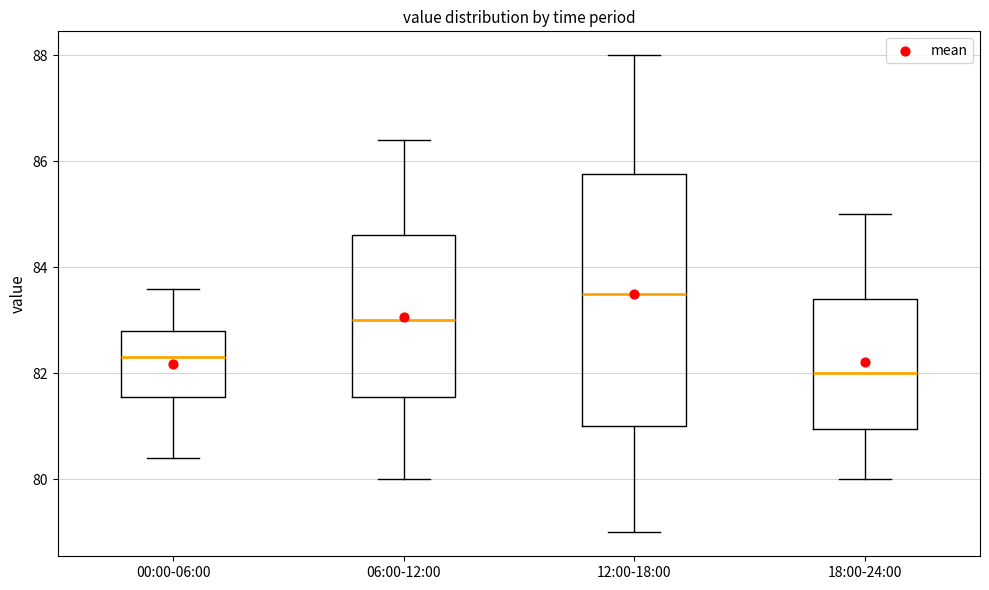

Reading left to right, transcribe this box plot: for each box, give where its median line is, the range the box spans, and where its two whiskers end, as read against the y-axis. The values are not printed on the chart, so give them approximately, as read against the axis.

00:00-06:00: median 82.4, box 81.6 to 82.8, whiskers 80.4 to 83.6
06:00-12:00: median 83.0, box 81.6 to 84.6, whiskers 80.0 to 86.4
12:00-18:00: median 83.6, box 81.0 to 85.8, whiskers 79.0 to 88.0
18:00-24:00: median 82.0, box 81.0 to 83.4, whiskers 80.0 to 85.0